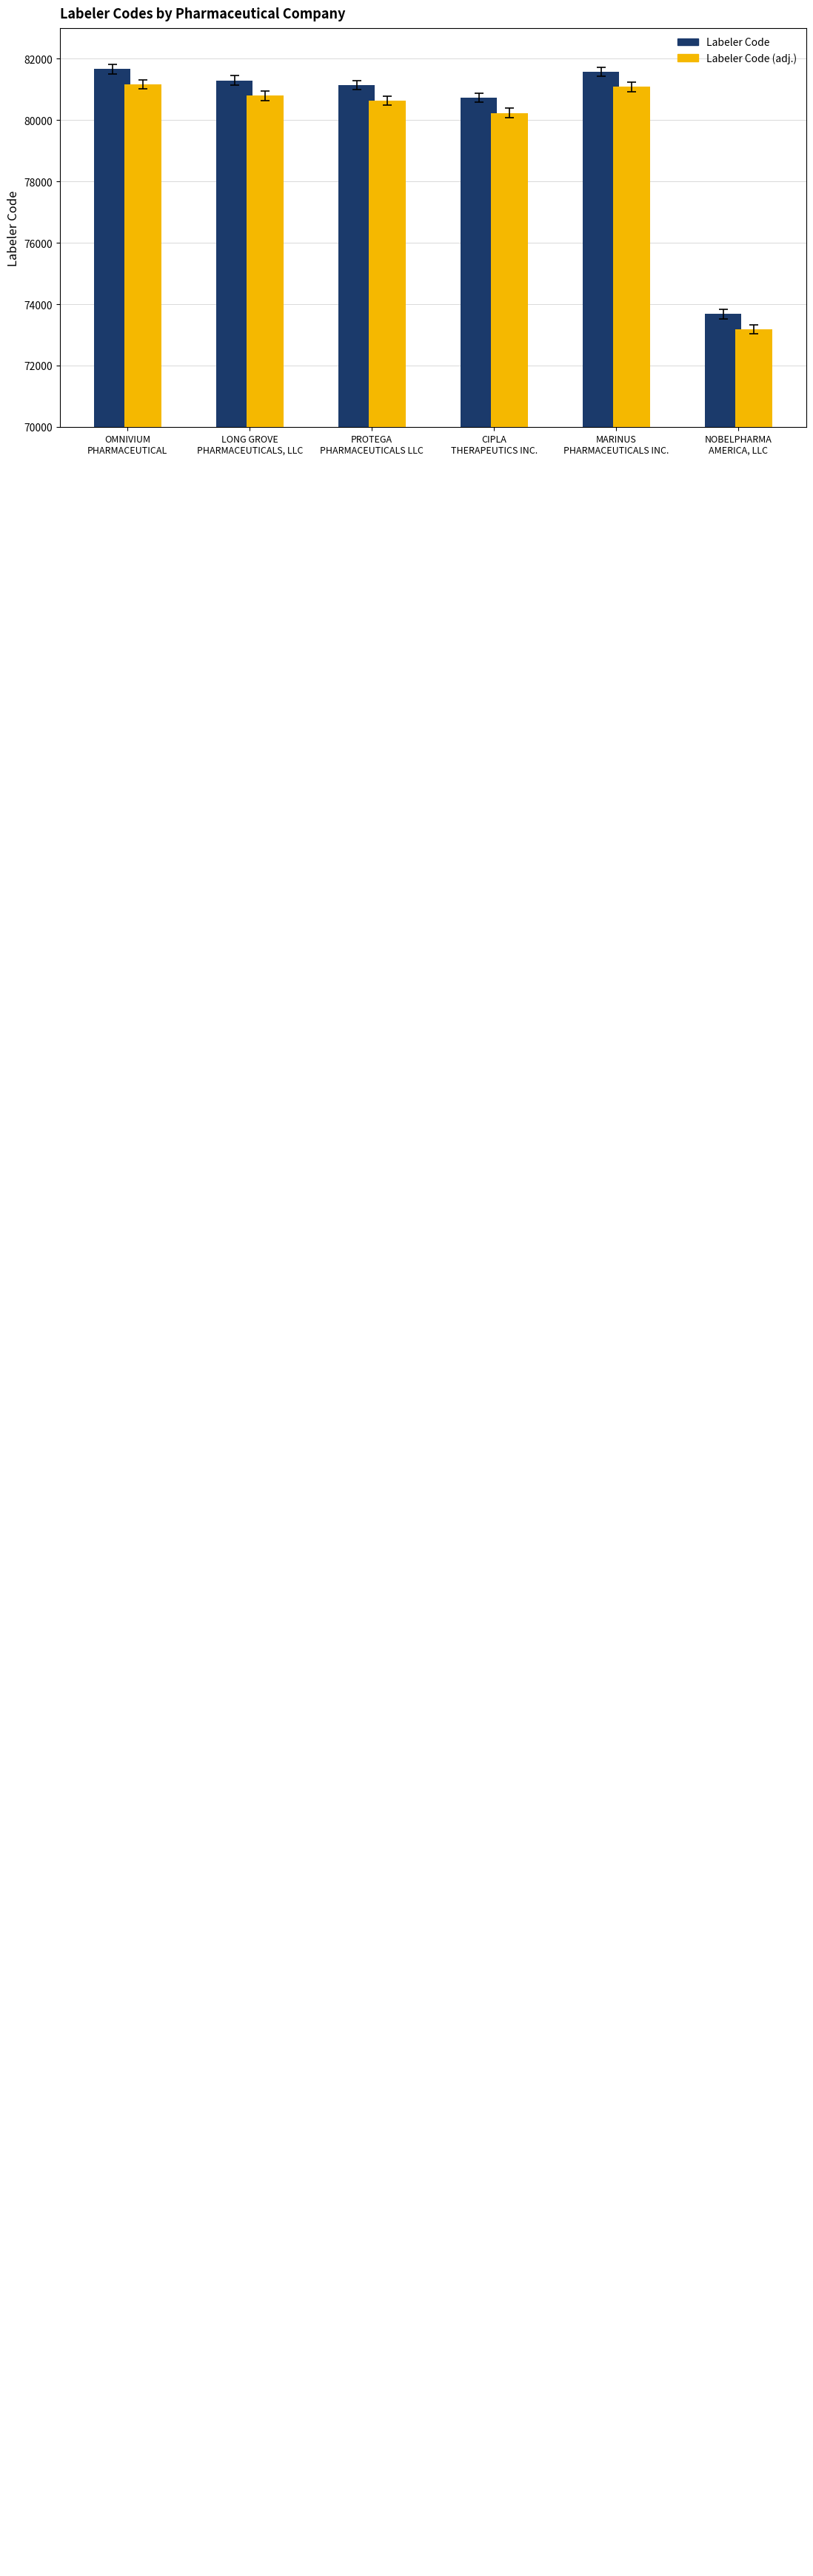

Are the bars grouped side by side (vs. stacked)?

Yes